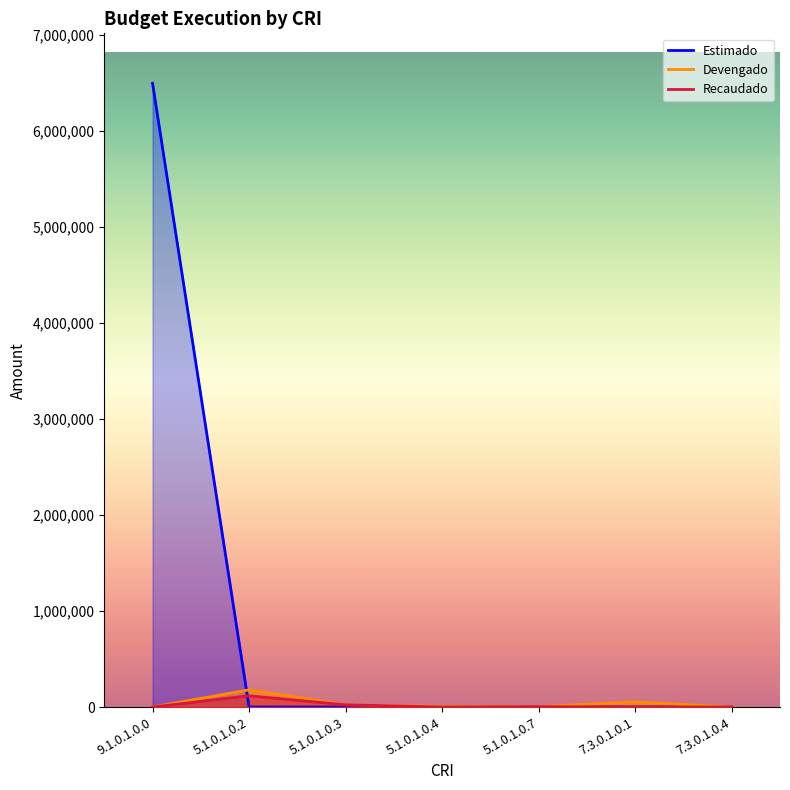

True or false: Recaudado and Devengado intersect in this chart.

False